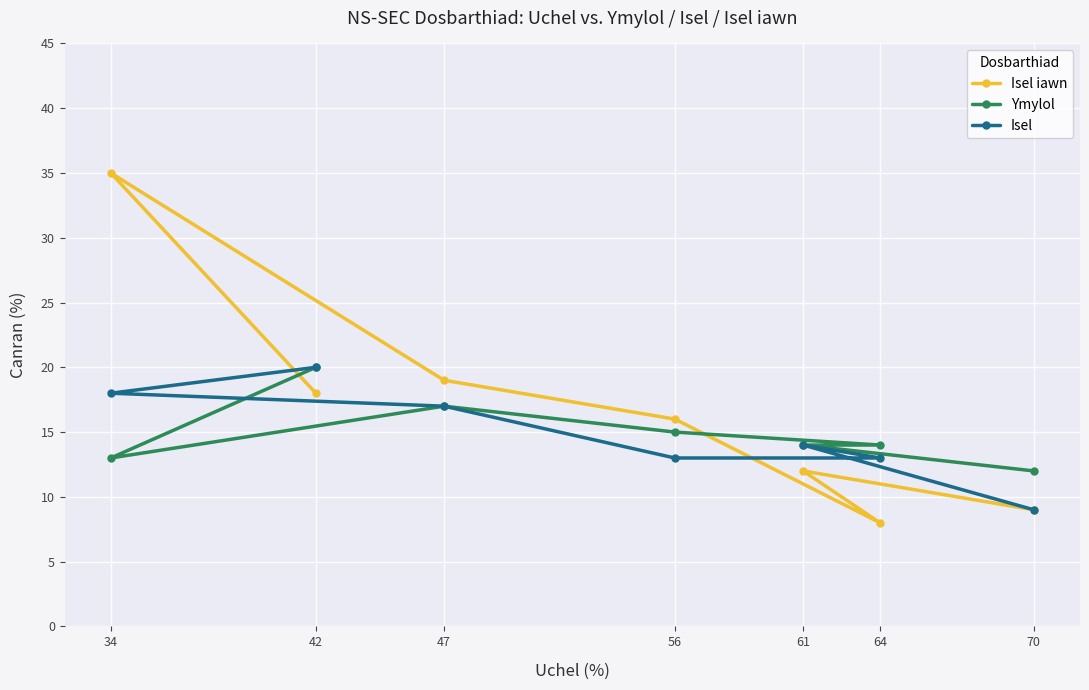

Reading right to left, extract all data points from this chart.

Isel iawn: 70=9	64=8	61=12	56=16	47=19	42=18	34=35
Ymylol: 70=12	64=14	61=14	56=15	47=17	42=20	34=13
Isel: 70=9	64=13	61=14	56=13	47=17	42=20	34=18